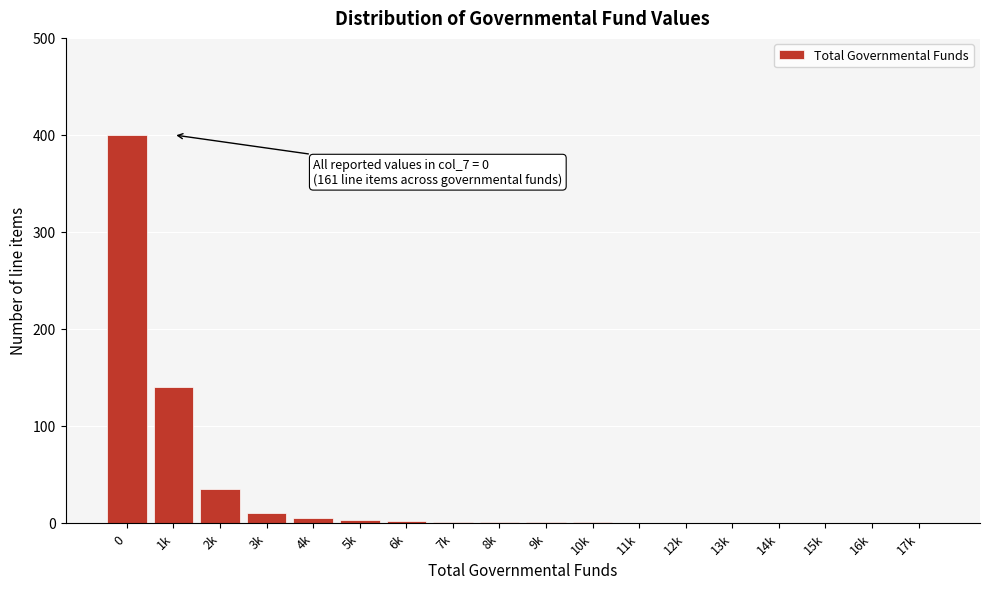

What is the sum of all values?

599